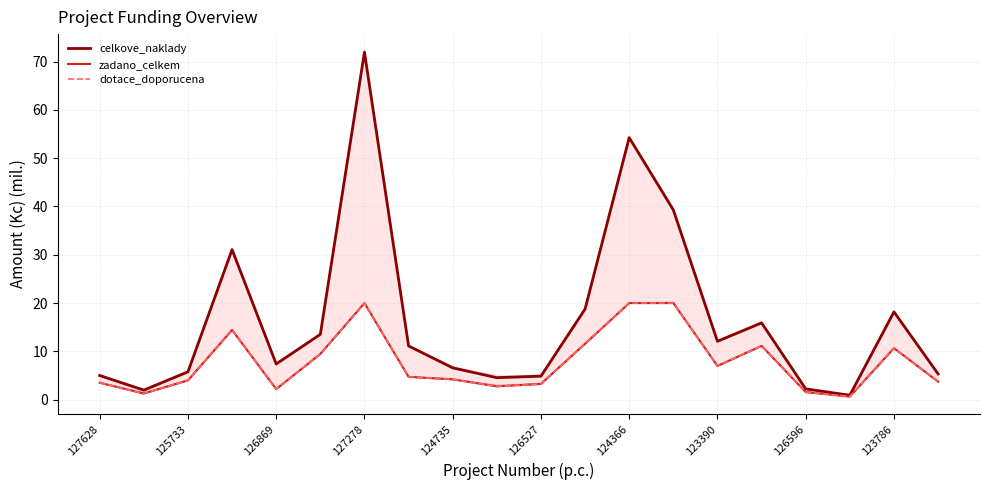

What is the value of the dotace_doporucena point at the 13th from the left?

20.0